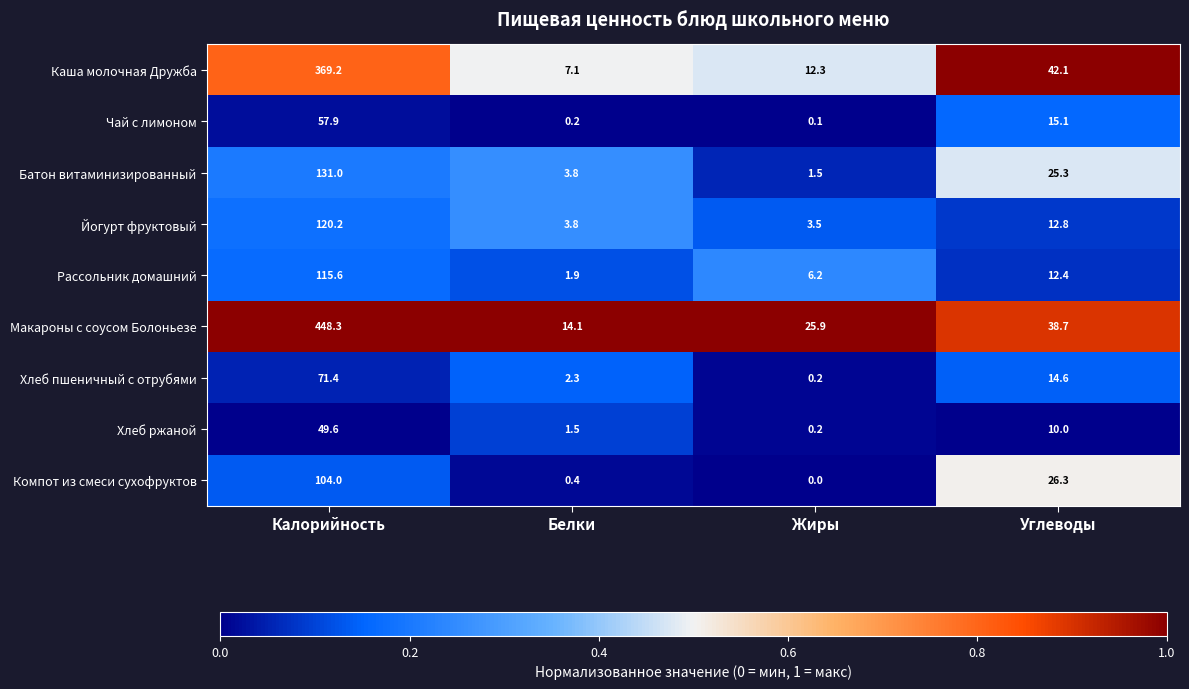

What is the sum of the Макароны с соусом Болоньезе values at Жиры and Белки?

40.0